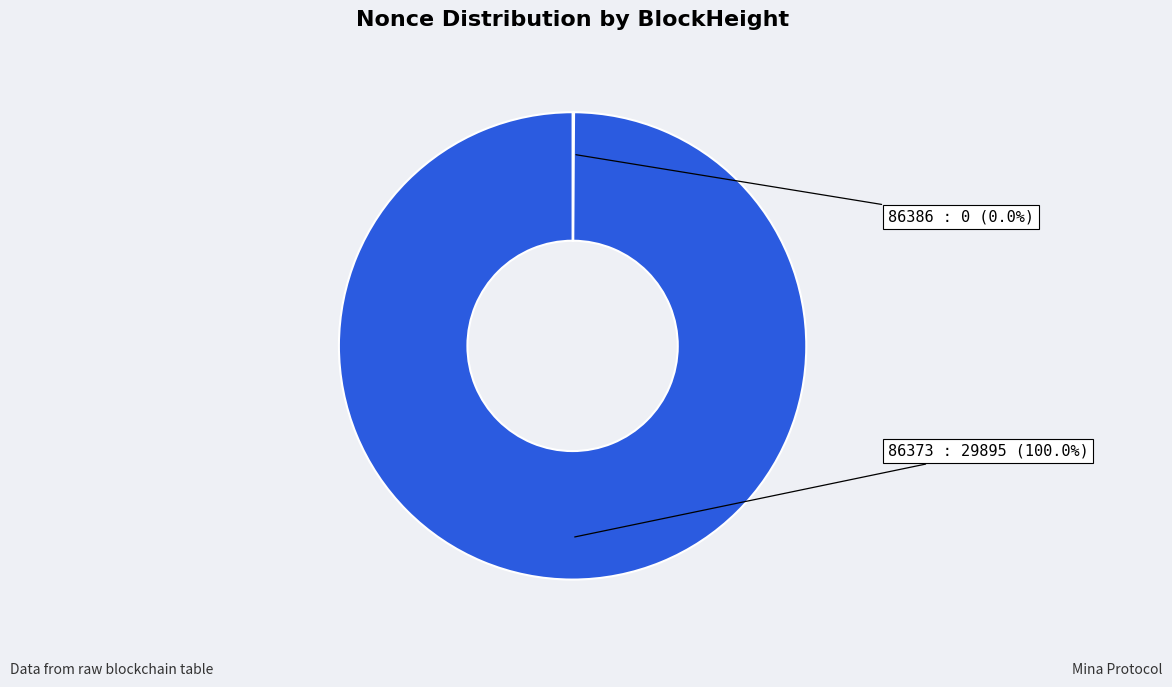

Which slice represents more than half of the pie?

86373